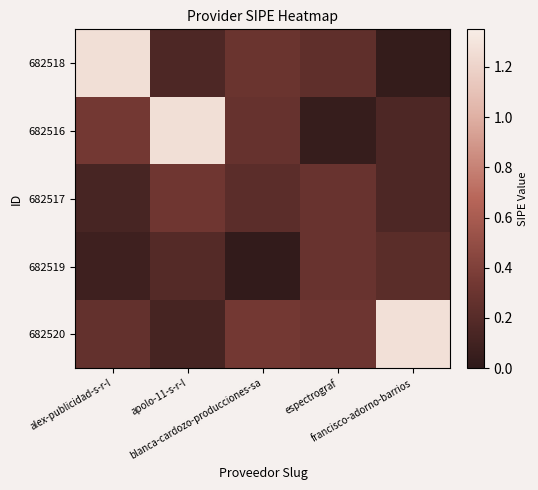

Reading left to right, extract all data points from this chart.

682518: alex-publicidad-s-r-l=1.3	apolo-11-s-r-l=0.2	blanca-cardozo-producciones-sa=0.3	espectrograf=0.2	francisco-adorno-barrios=0.0
682516: alex-publicidad-s-r-l=0.3	apolo-11-s-r-l=1.3	blanca-cardozo-producciones-sa=0.3	espectrograf=0.0	francisco-adorno-barrios=0.2
682517: alex-publicidad-s-r-l=0.1	apolo-11-s-r-l=0.3	blanca-cardozo-producciones-sa=0.2	espectrograf=0.3	francisco-adorno-barrios=0.2
682519: alex-publicidad-s-r-l=0.1	apolo-11-s-r-l=0.2	blanca-cardozo-producciones-sa=0.0	espectrograf=0.3	francisco-adorno-barrios=0.2
682520: alex-publicidad-s-r-l=0.3	apolo-11-s-r-l=0.1	blanca-cardozo-producciones-sa=0.3	espectrograf=0.3	francisco-adorno-barrios=1.3